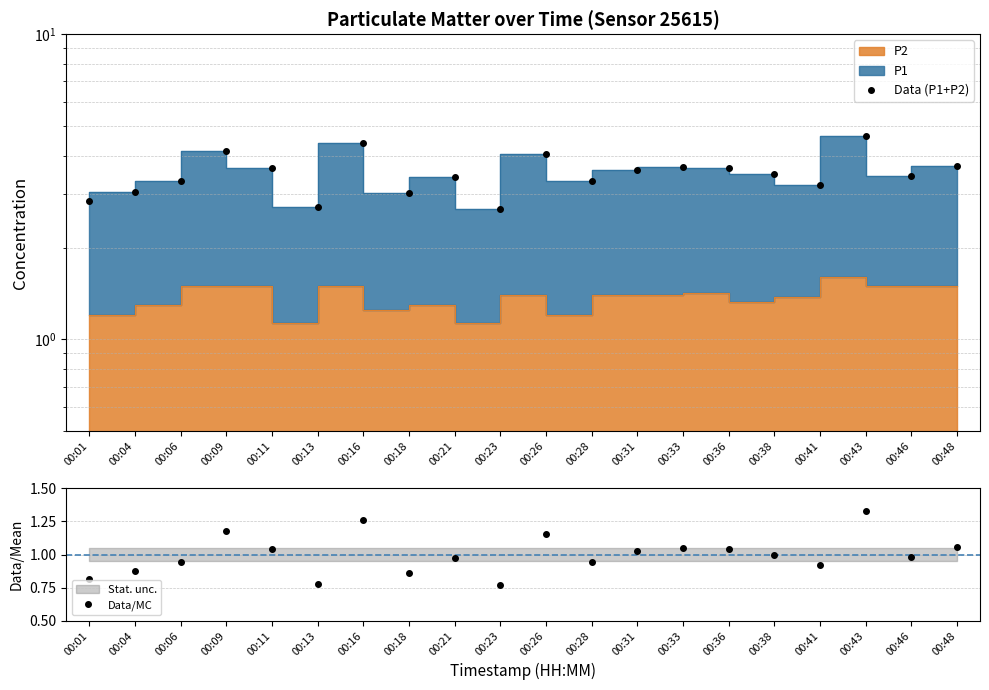

At which category does Data (P1+P2) reach its first local peak?

00:09